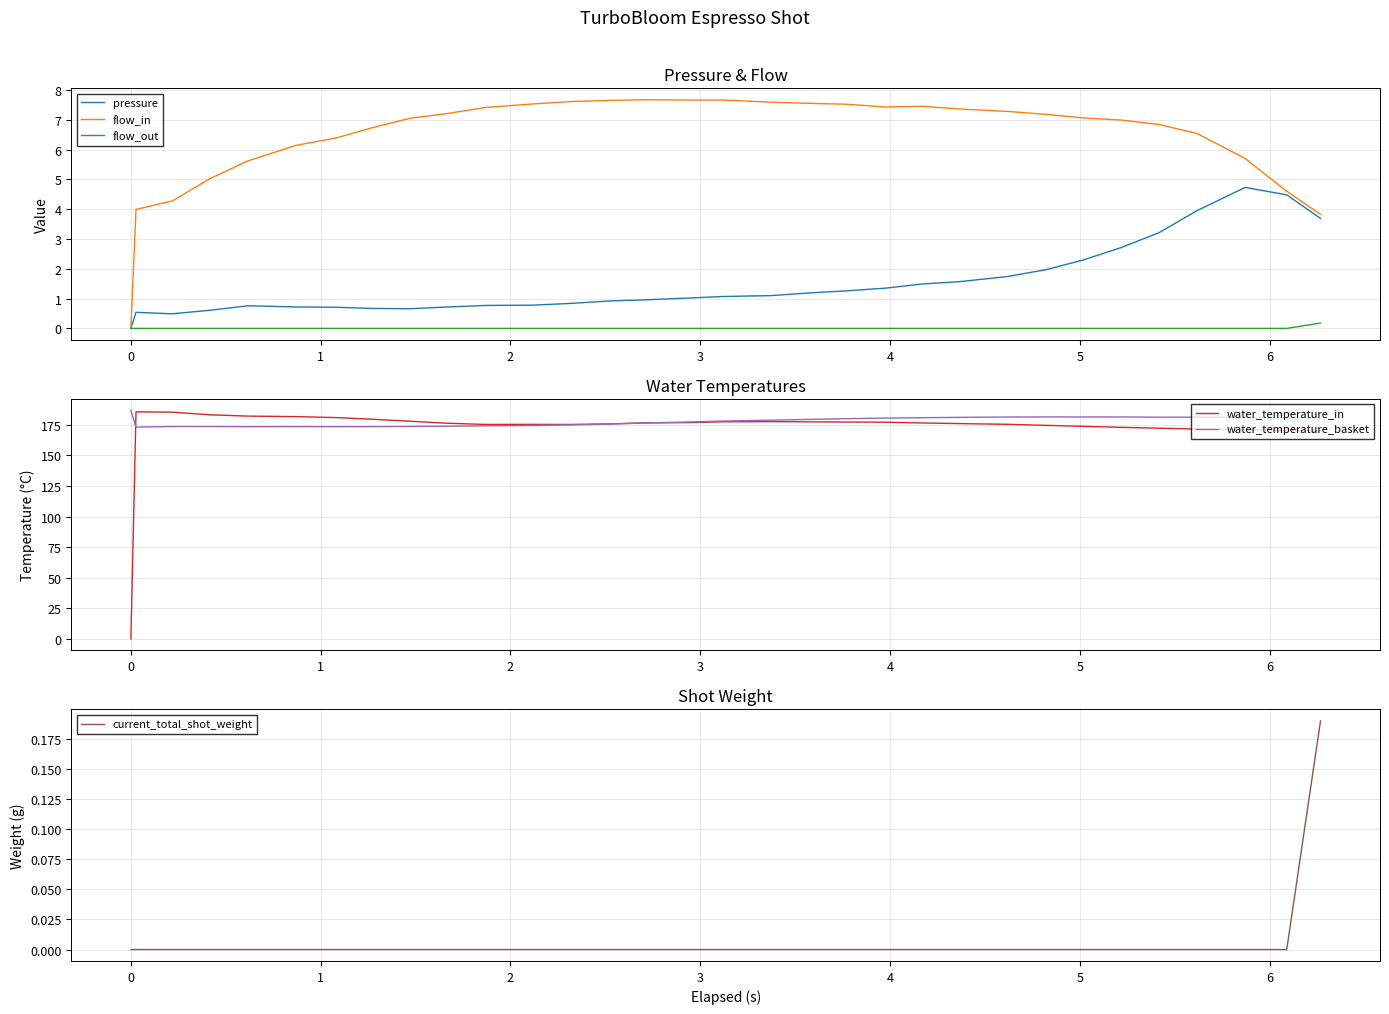

What is the highest value of the water_temperature_basket series?

186.8